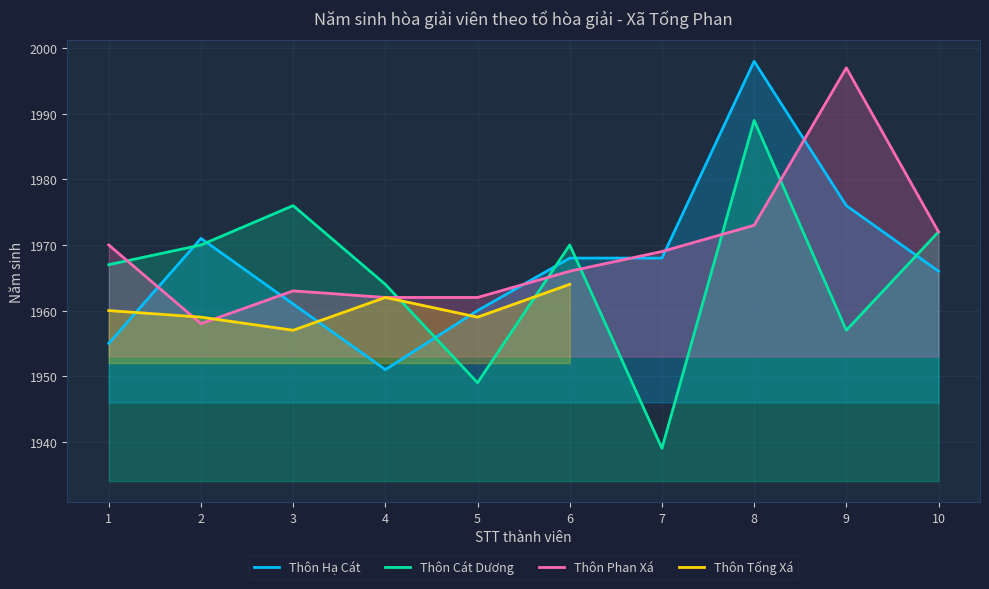

What is the maximum value shown in the chart?

1998